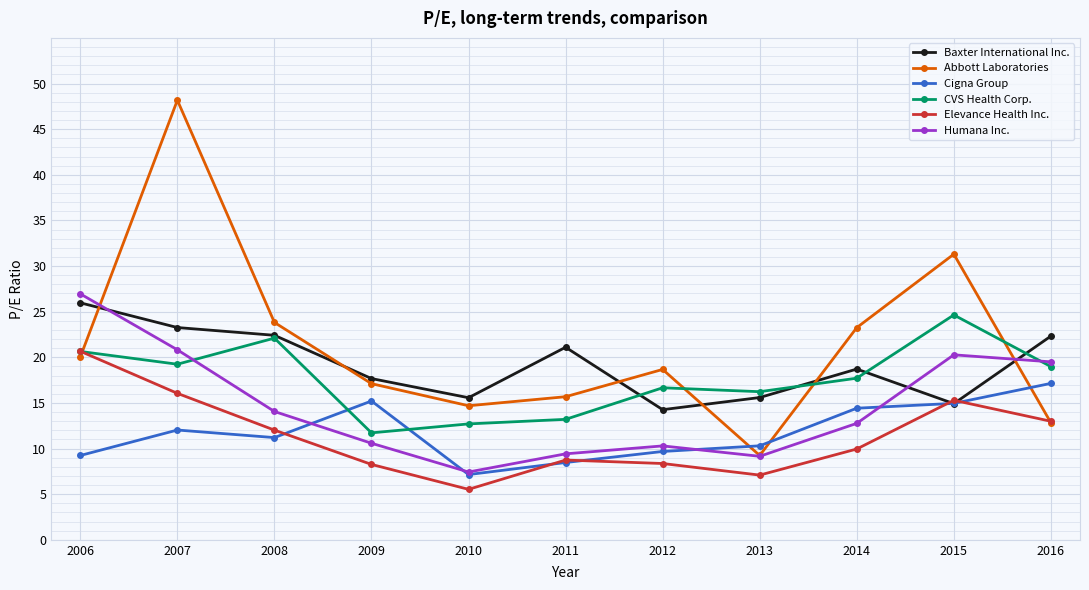

What is the spread (max minus min) of values at 2008?

12.6